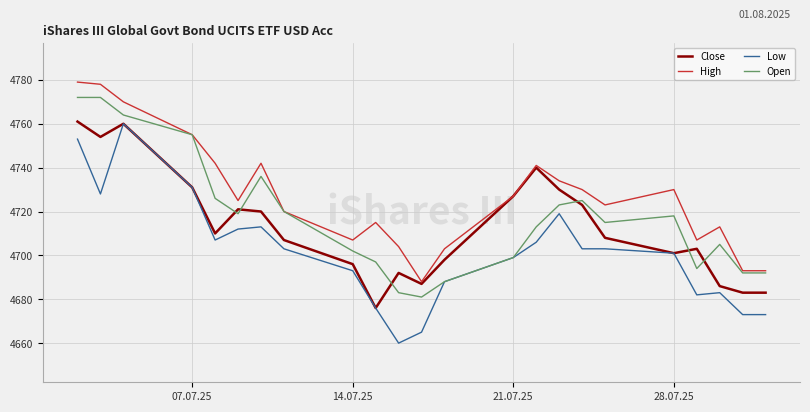

Which series has the largest range (max minus min)?

Low